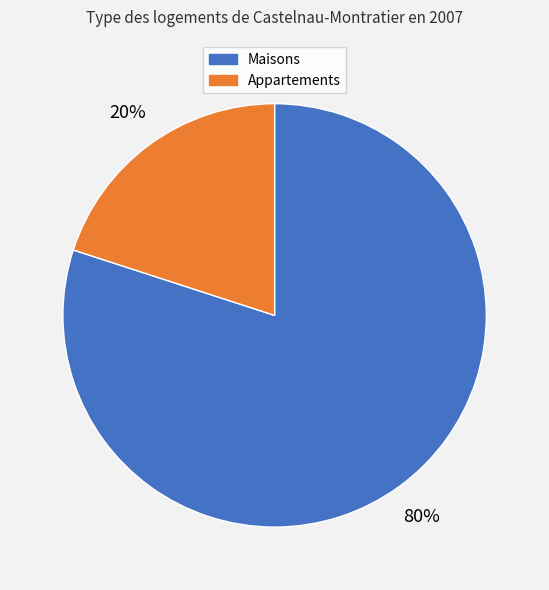

Is there a majority slice in this chart?

Yes